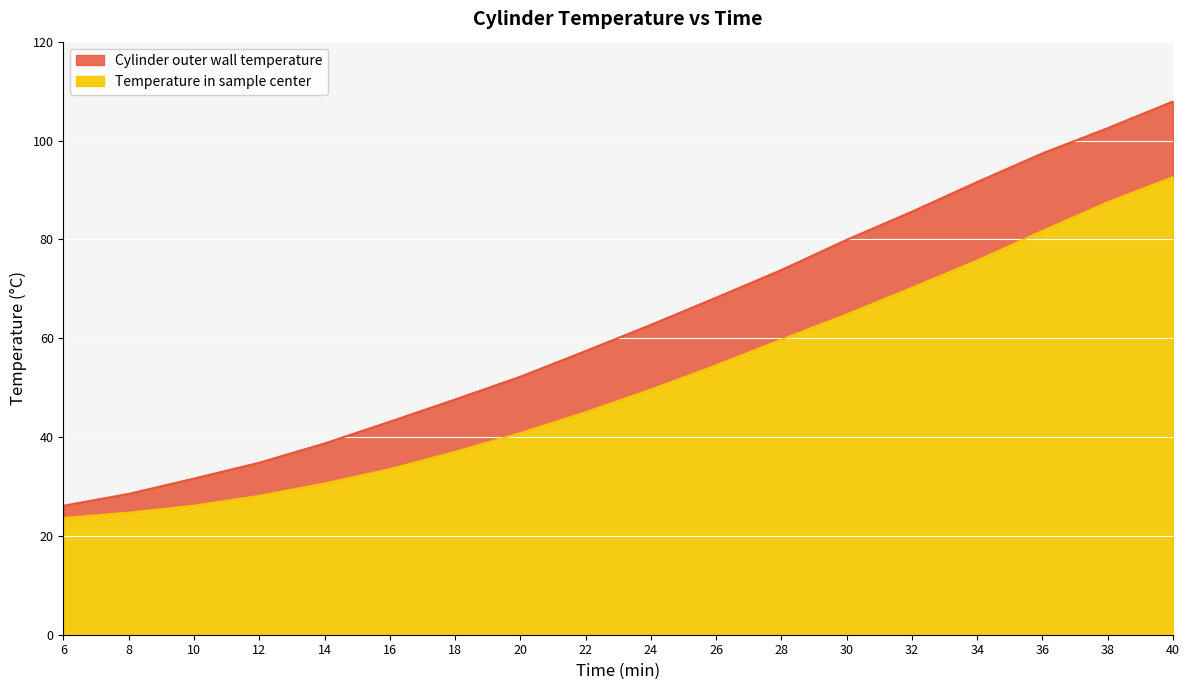

Between 14 and 22, which series saw the biggest shift?

Cylinder outer wall temperature